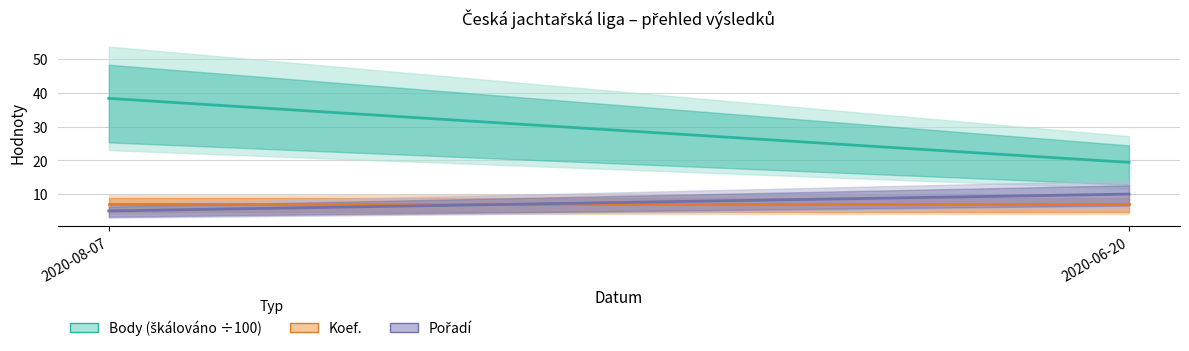

What is the greatest value displayed?

38.4